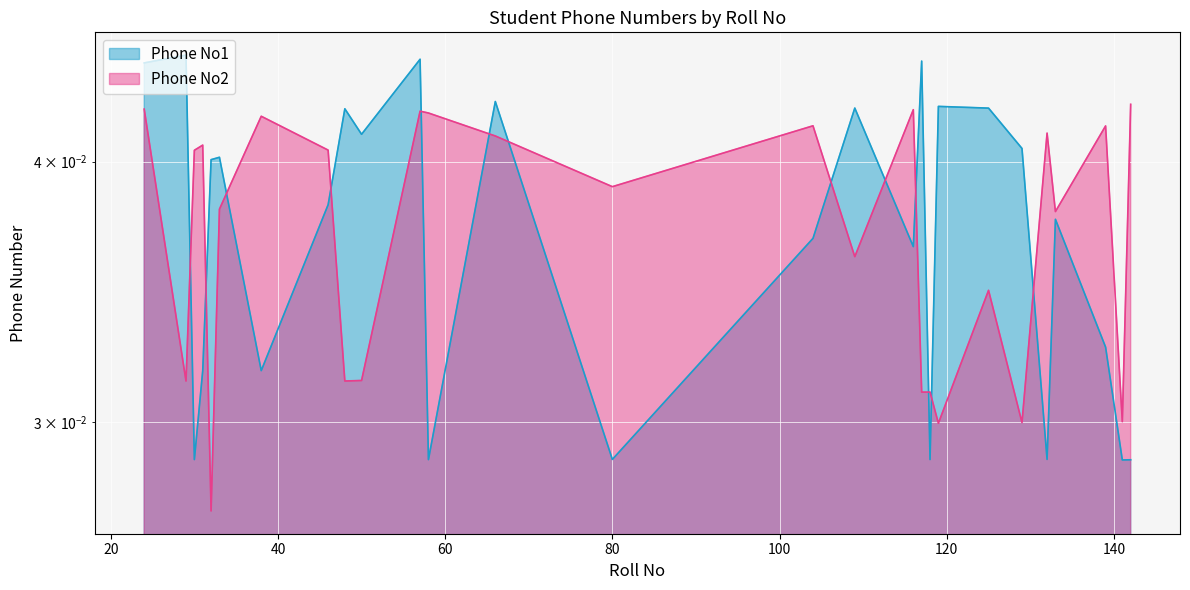

What are all the series names shown in the legend?

Phone No1, Phone No2